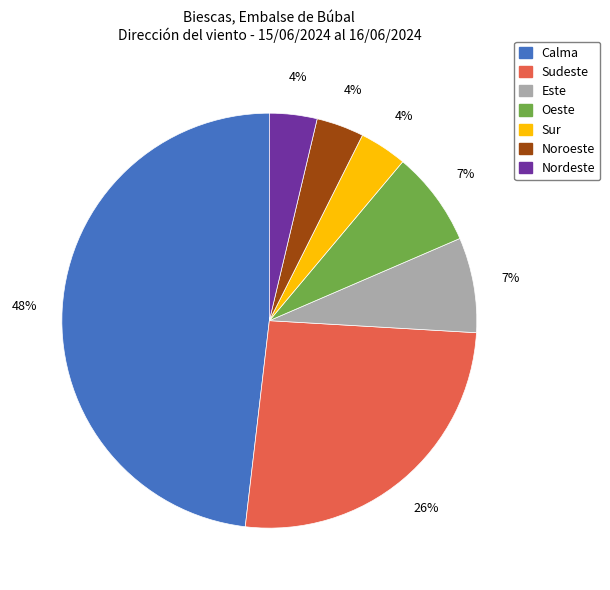

Is there any slice that represents more than half of the pie?

No